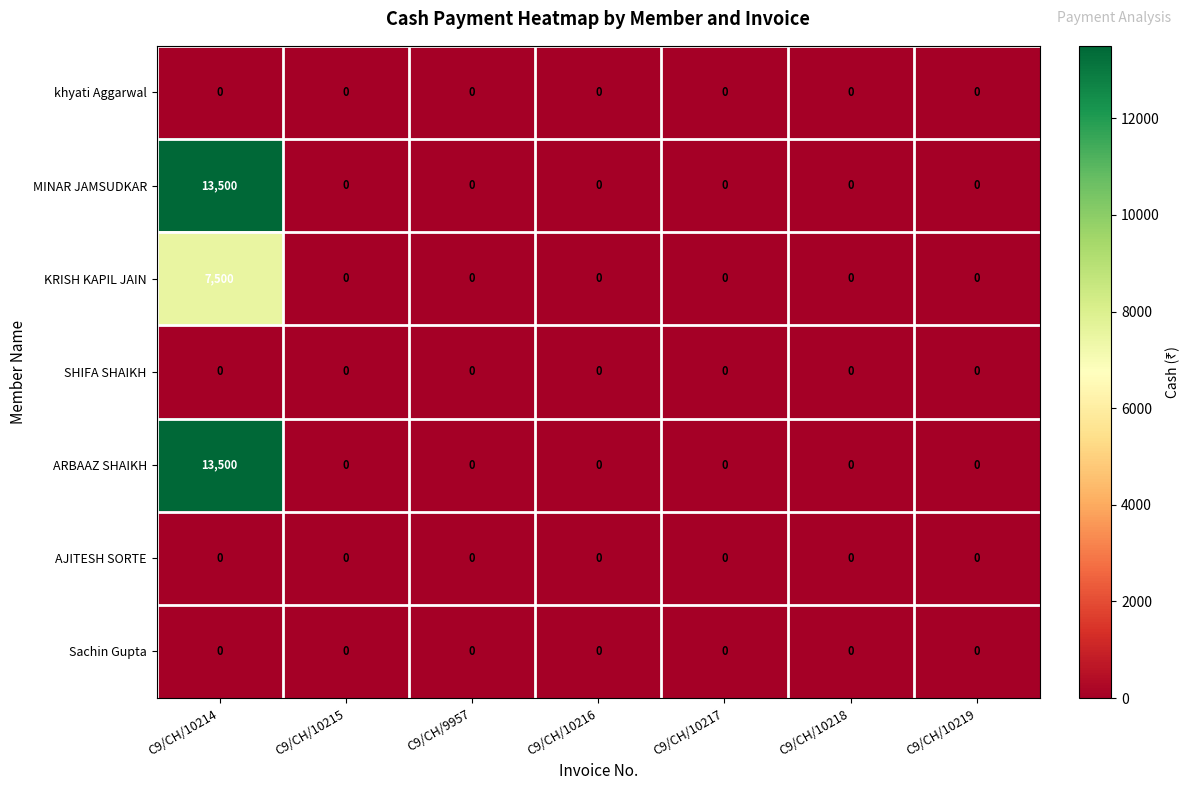

What is the difference between the maximum and minimum values in the KRISH KAPIL JAIN series?

7500